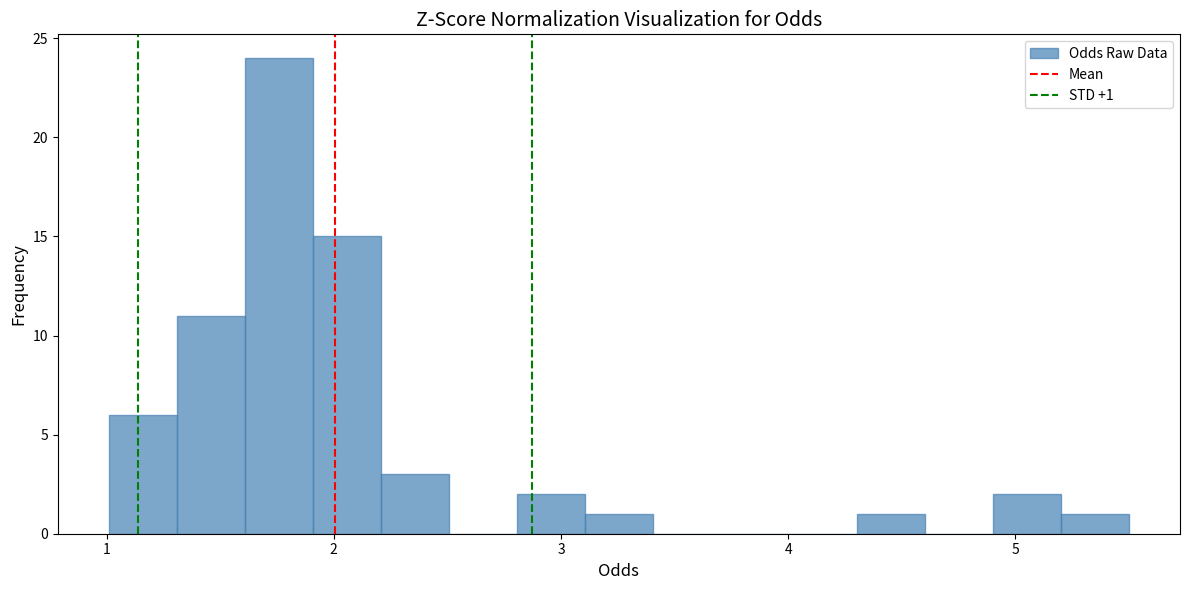

Around what value on the x-axis is the tallest bar? Give the approximate position of its centre, as read against the axis.

1.8